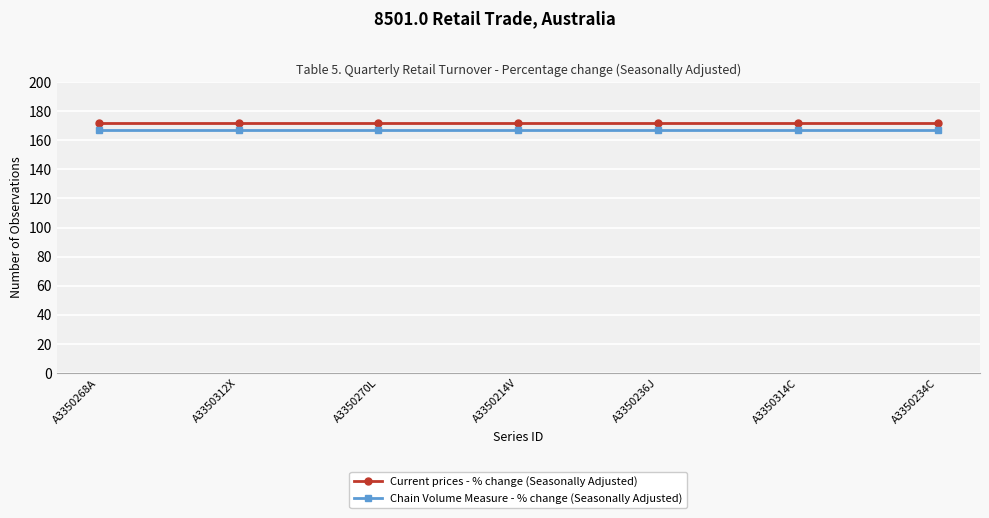

True or false: Current prices - % change (Seasonally Adjusted) and Chain Volume Measure - % change (Seasonally Adjusted) intersect in this chart.

False